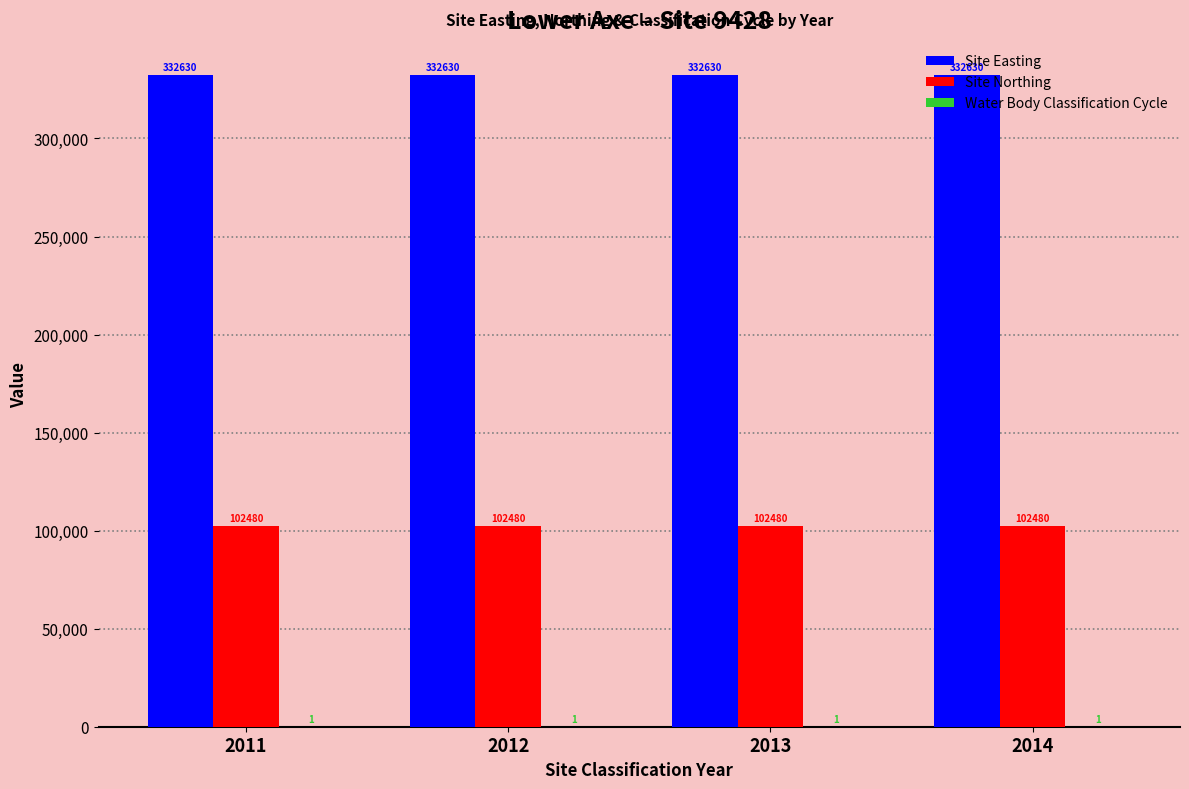

True or false: Site Easting has a value of 571829 at 2013.

False